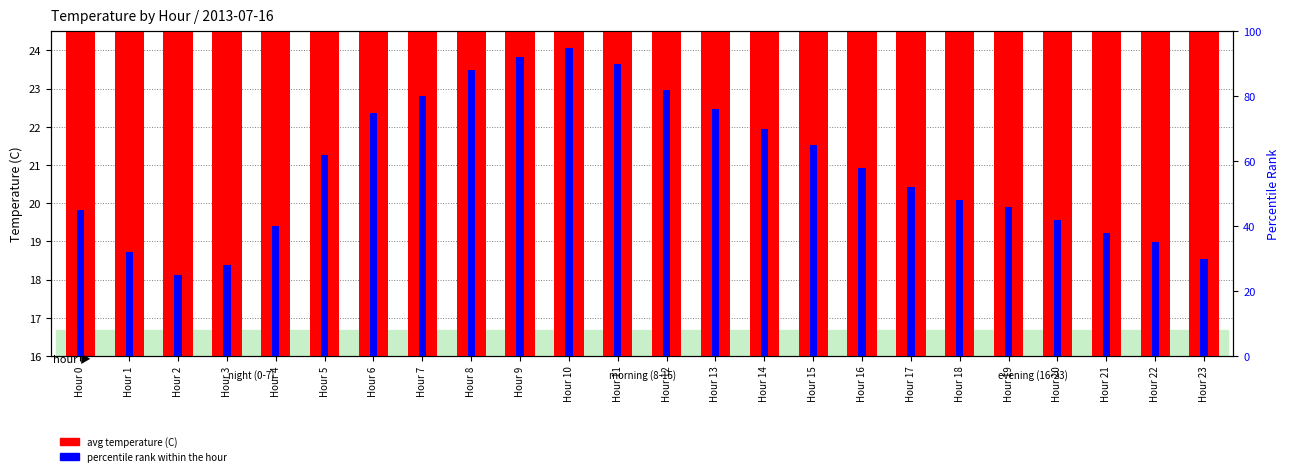

How many data points in avg temperature (C) are less than 19?

9